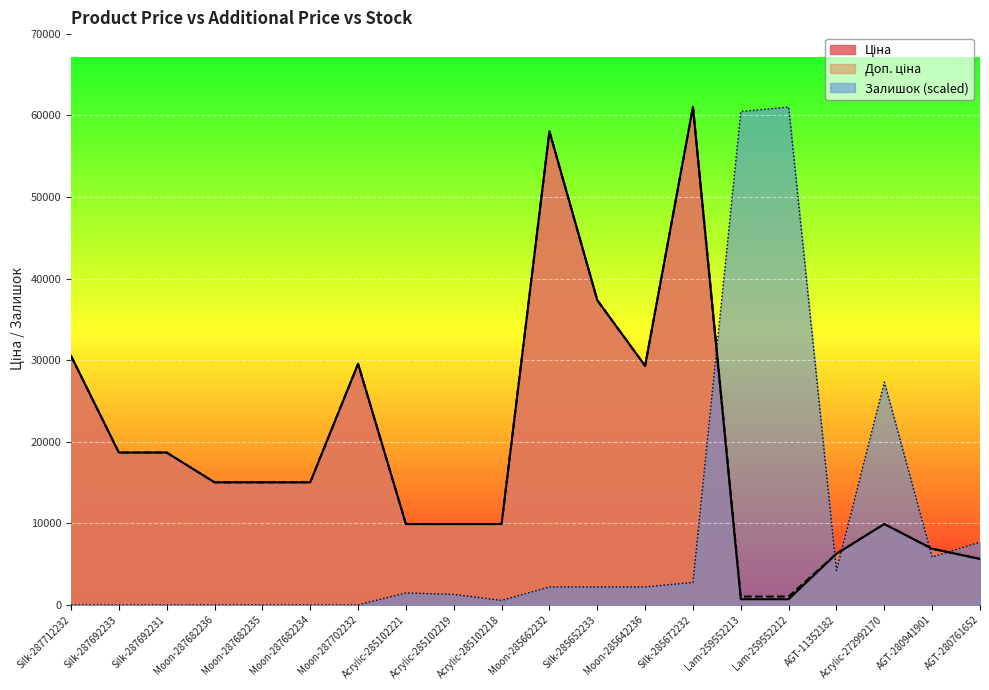

Which series has the largest total across all categories?

Доп. ціна